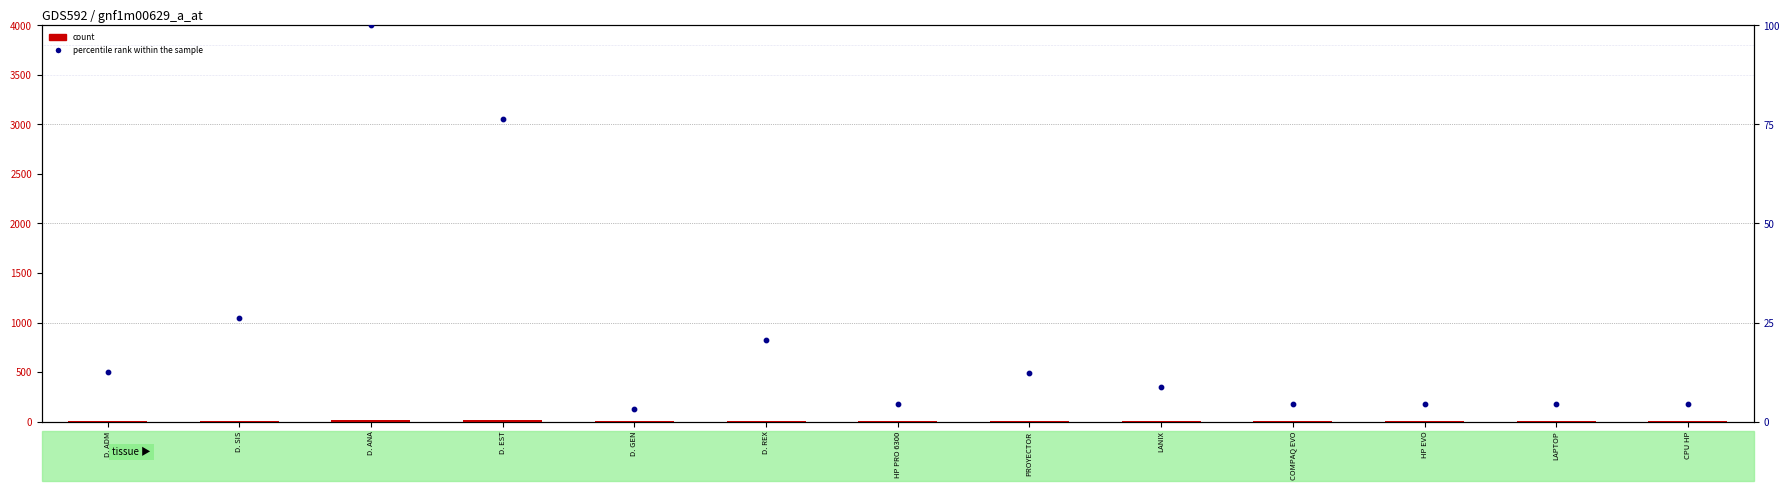

Which series contains the highest Y value?

percentile rank within the sample